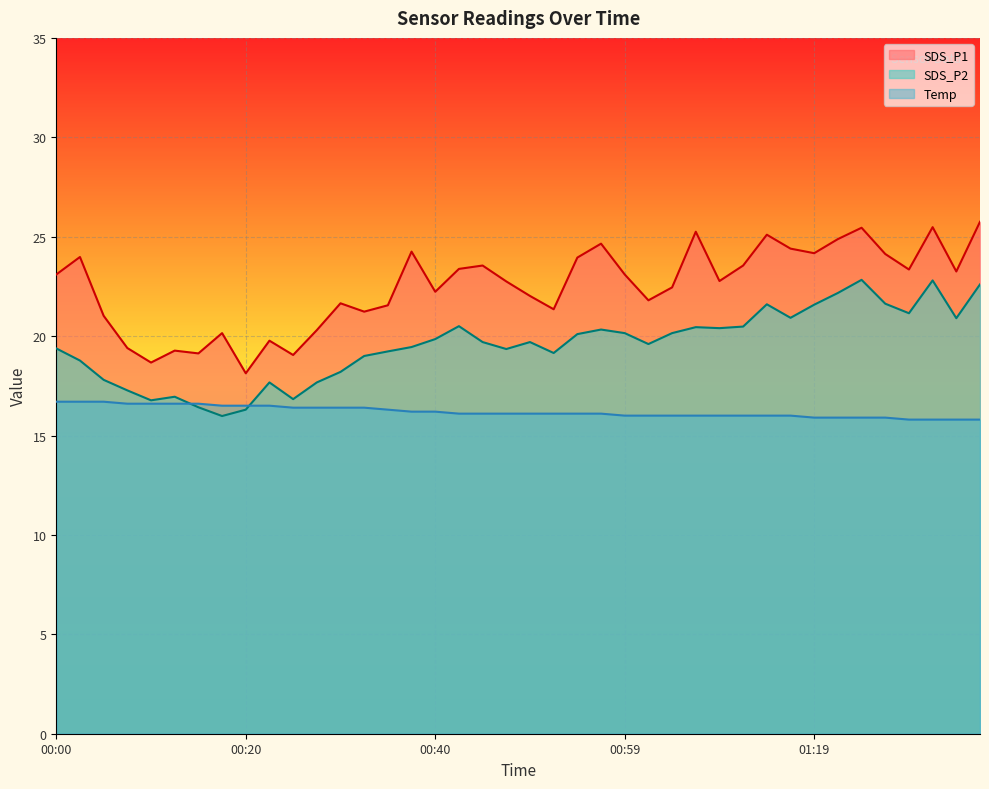

After their last crossing, which series has the higher values: SDS_P2 or Temp?

SDS_P2